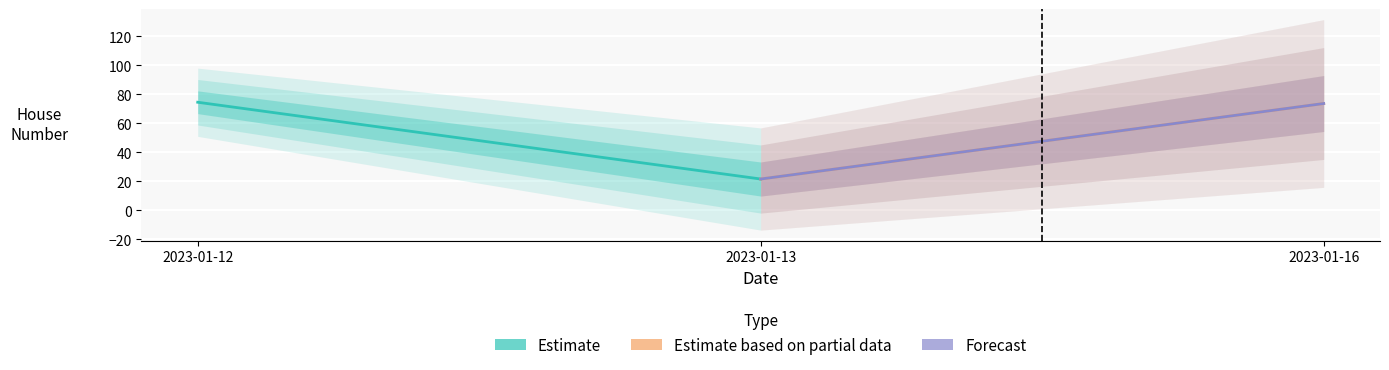

Where does the Estimate series first go above 74?

2023-01-12